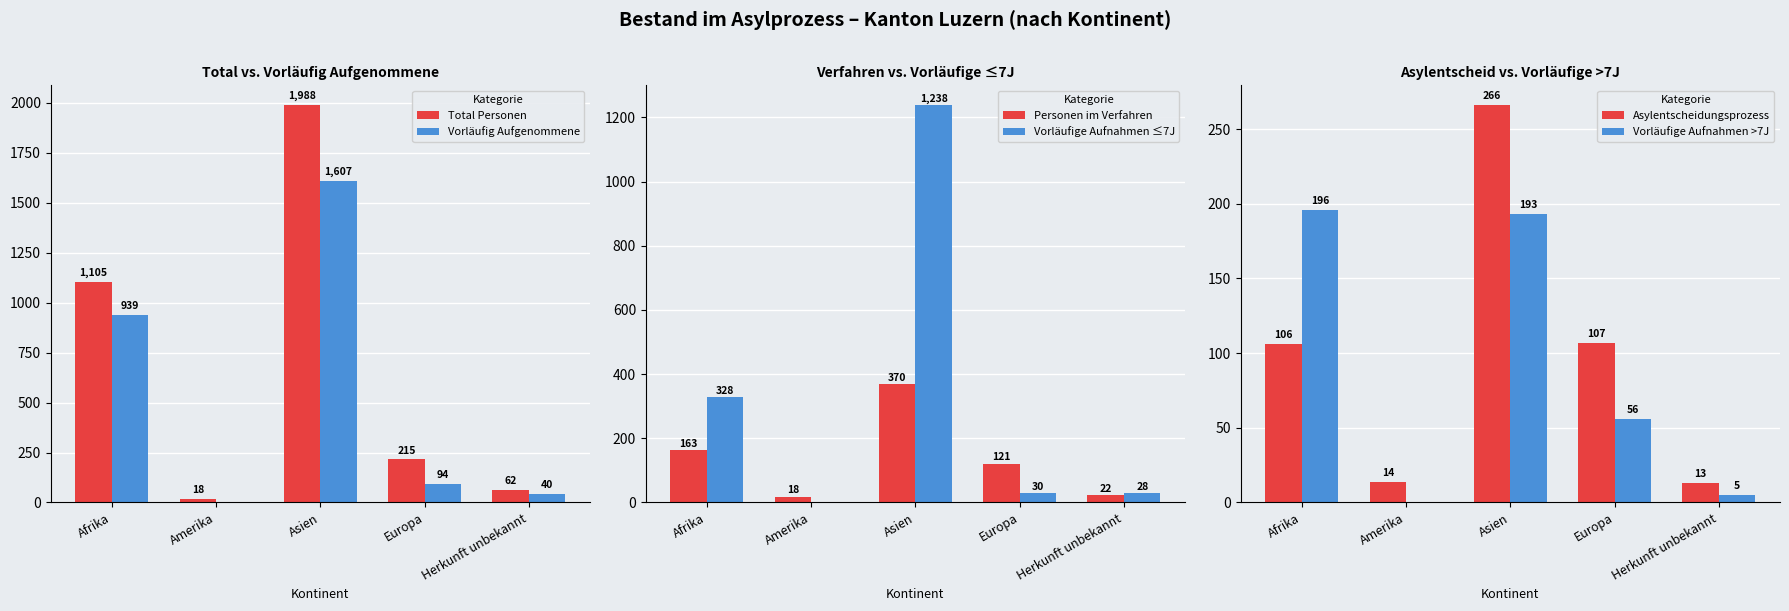

The Asylentscheidungsprozess series shows 7 at Herkunft unbekannt. True or false?

False